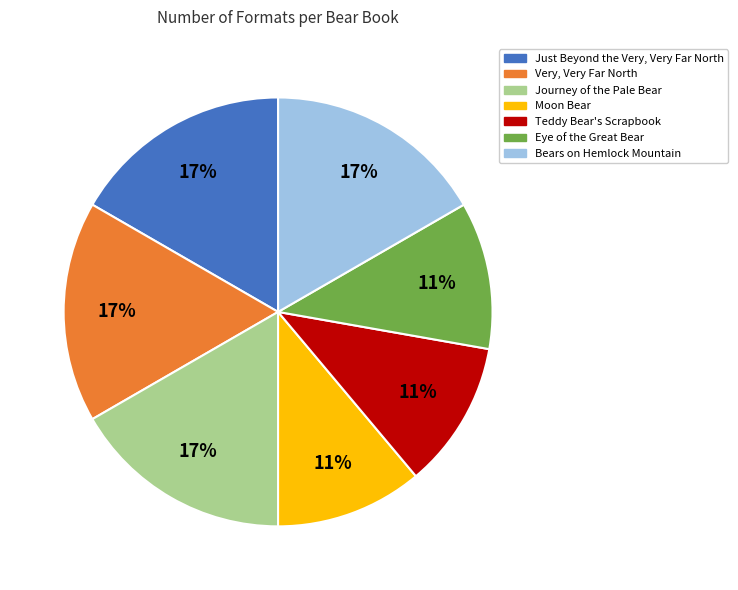

How many slices are in this pie chart?

7